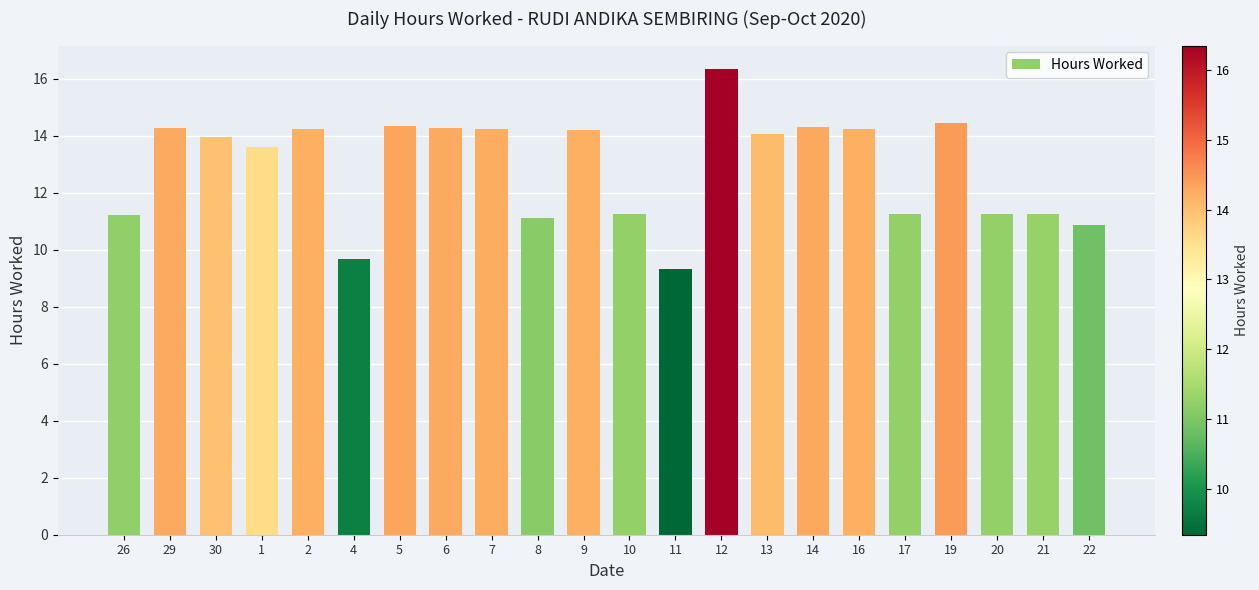

What is the difference between the maximum and second lowest values?

6.7